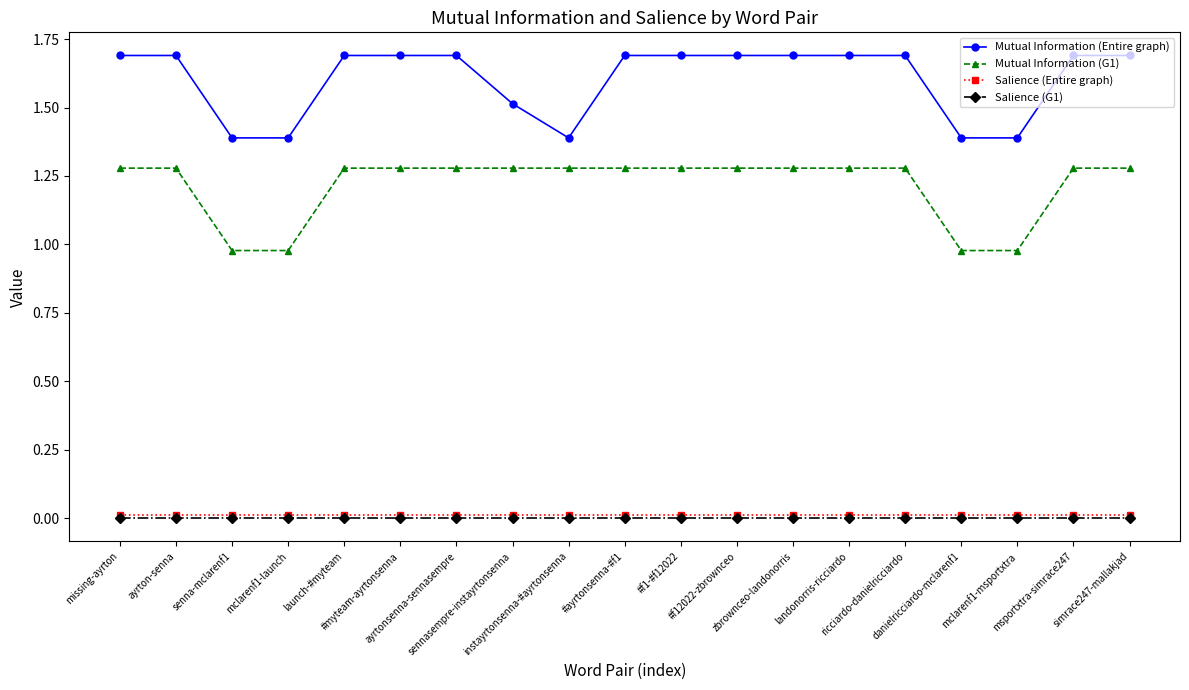

What are all the series names shown in the legend?

Mutual Information (Entire graph), Mutual Information (G1), Salience (Entire graph), Salience (G1)